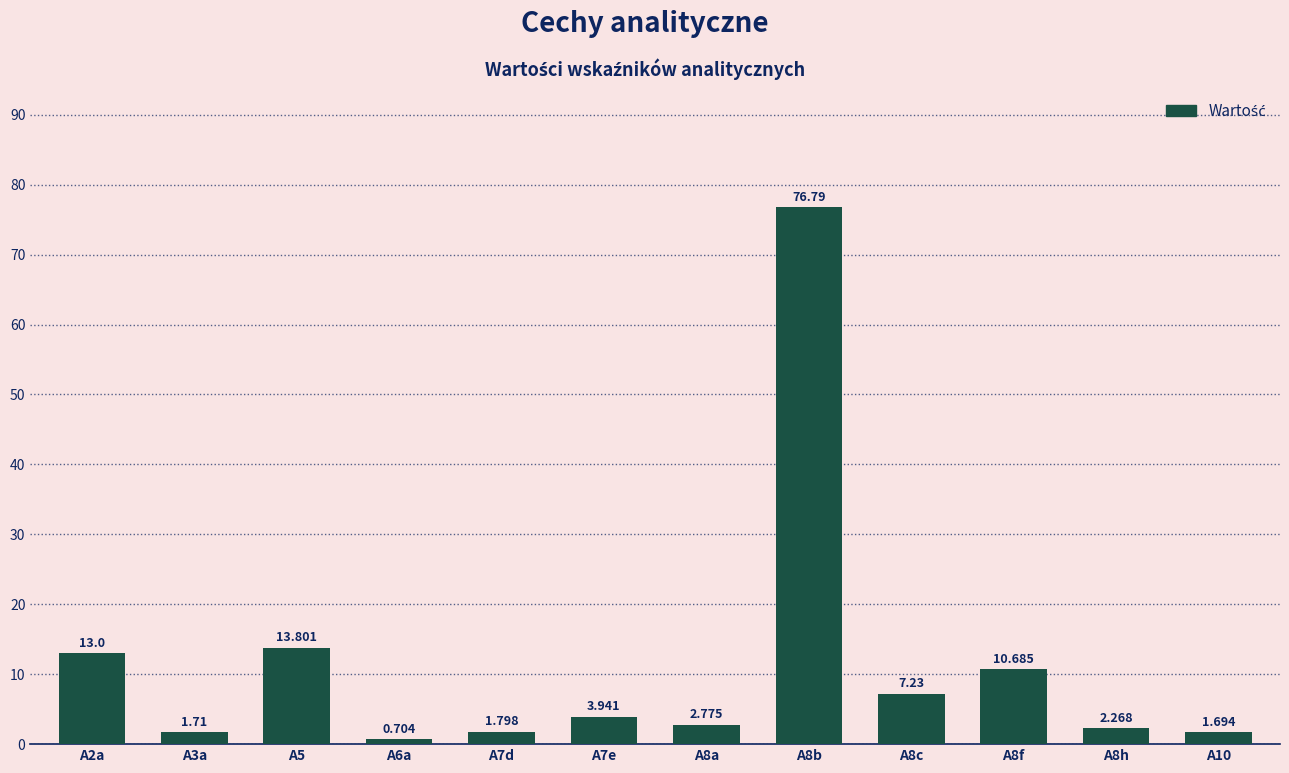

Where is the data nearest to the value 38?

A5